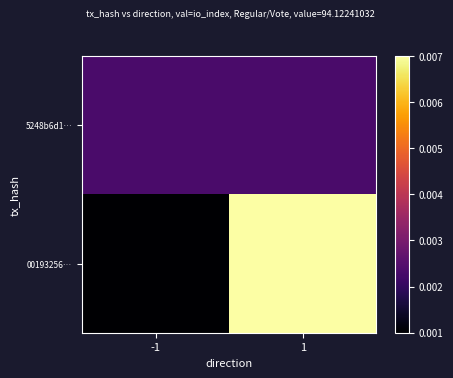

How many categories are shown in the chart?

2